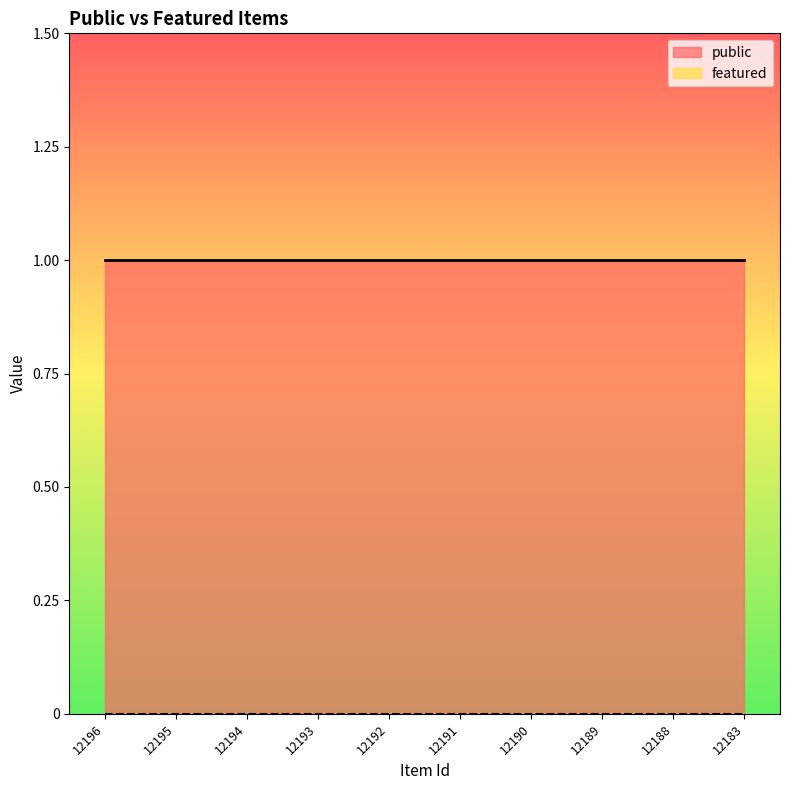

How many series are shown in this chart?

2